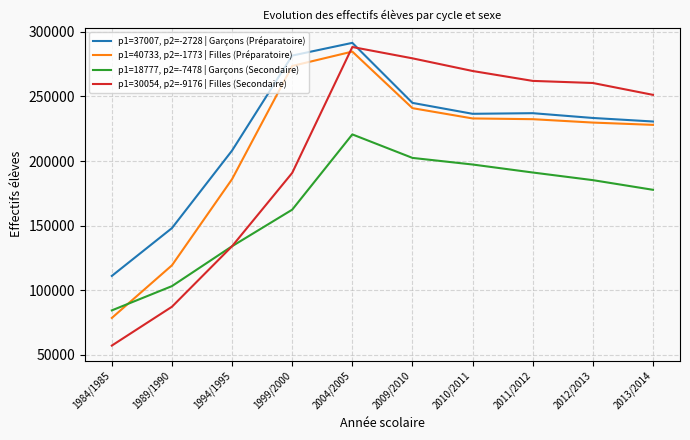

What is the smallest value displayed?

57183